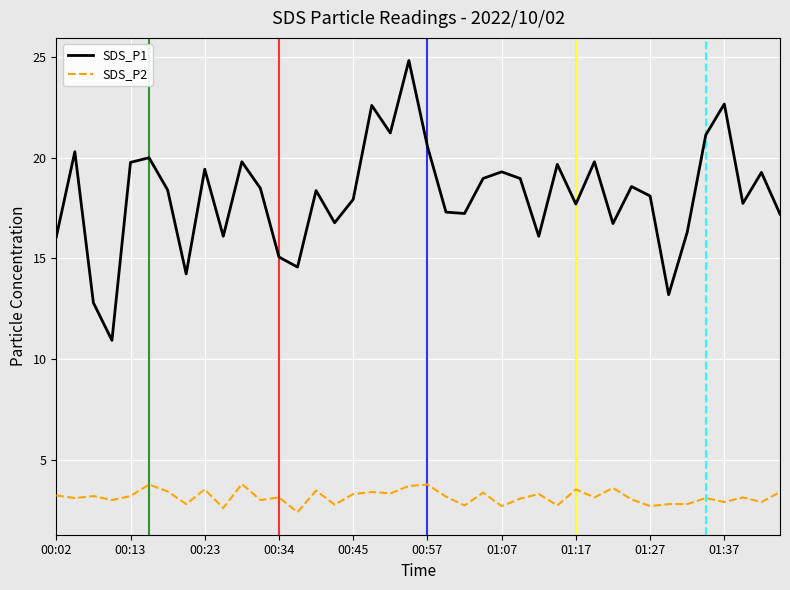

True or false: SDS_P1 and SDS_P2 cross at least once.

False